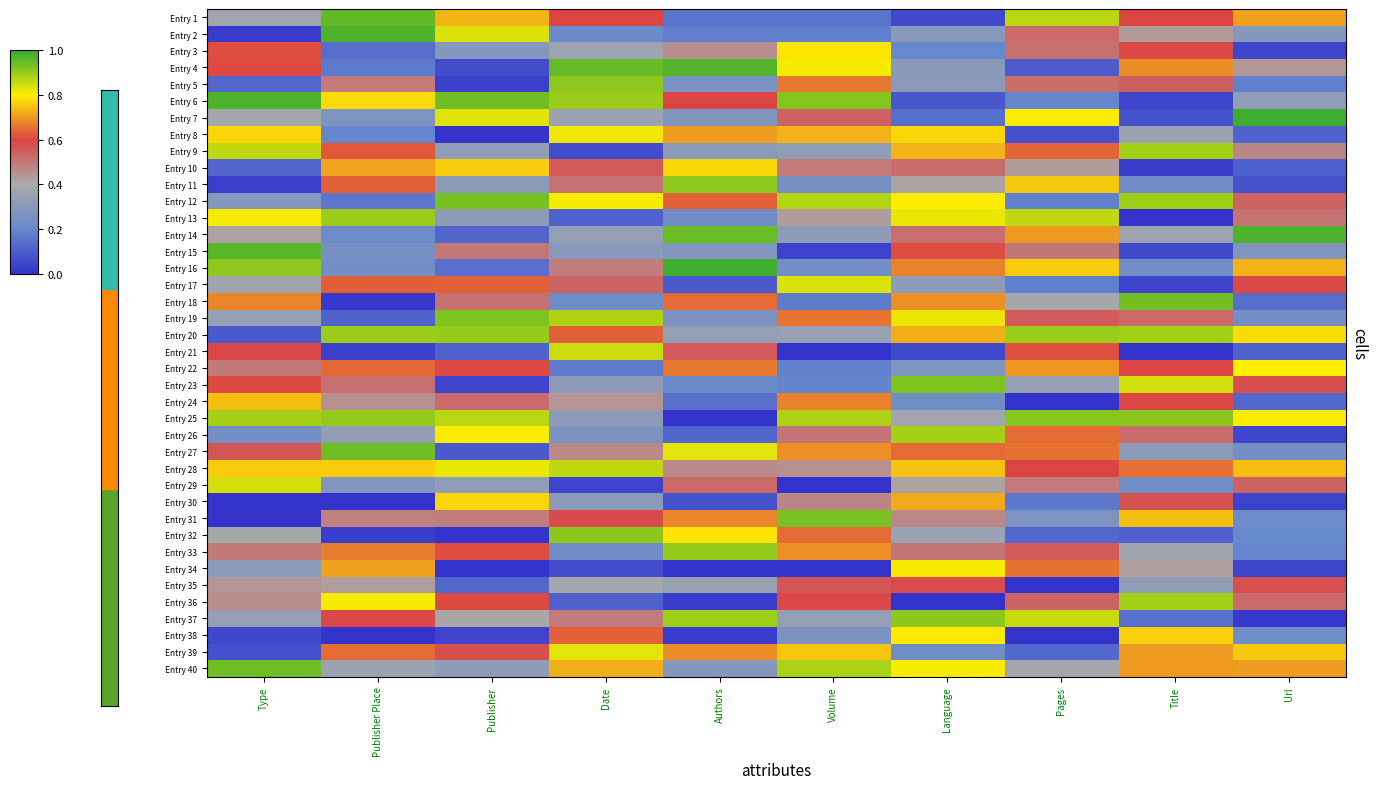

How many series are shown in this chart?

40